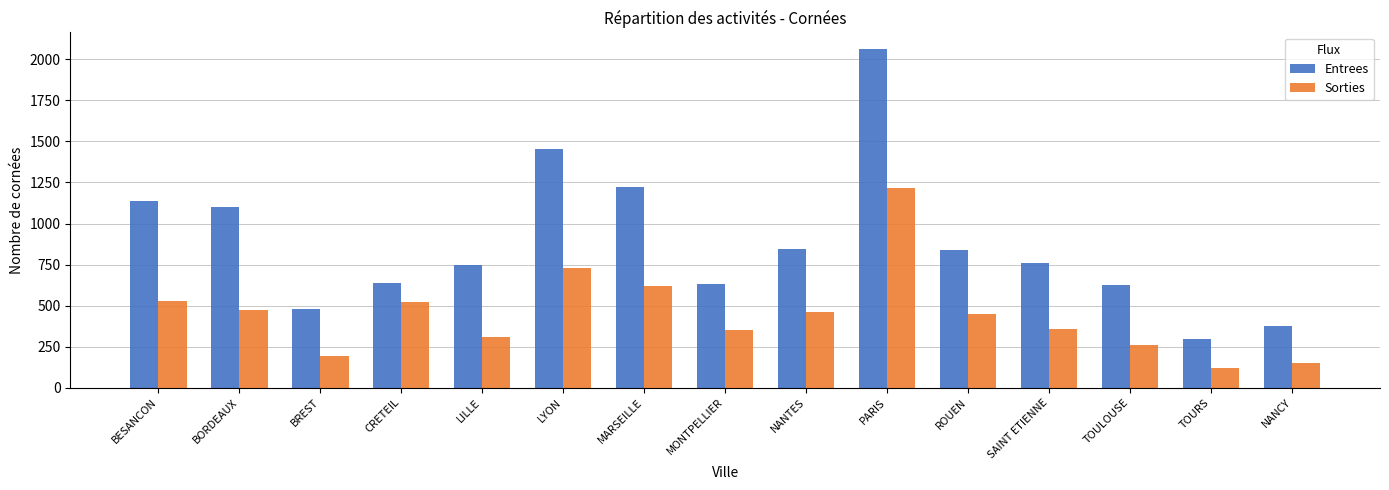

Is the value of Entrees at BESANCON greater than the value of Sorties at CRETEIL?

Yes